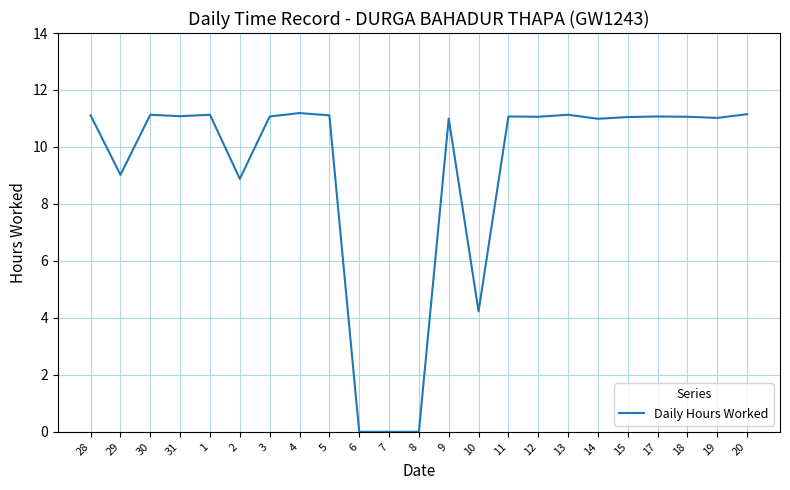

Is it true that the value at 9 is 11.0?

True